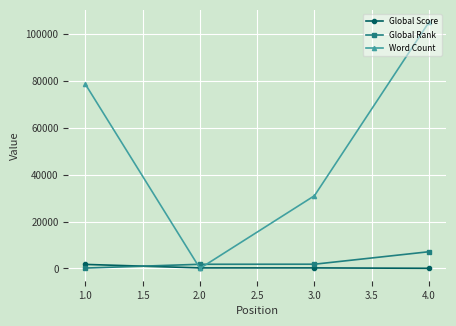

Where do Global Rank and Word Count first cross each other?

1.0 and 2.0